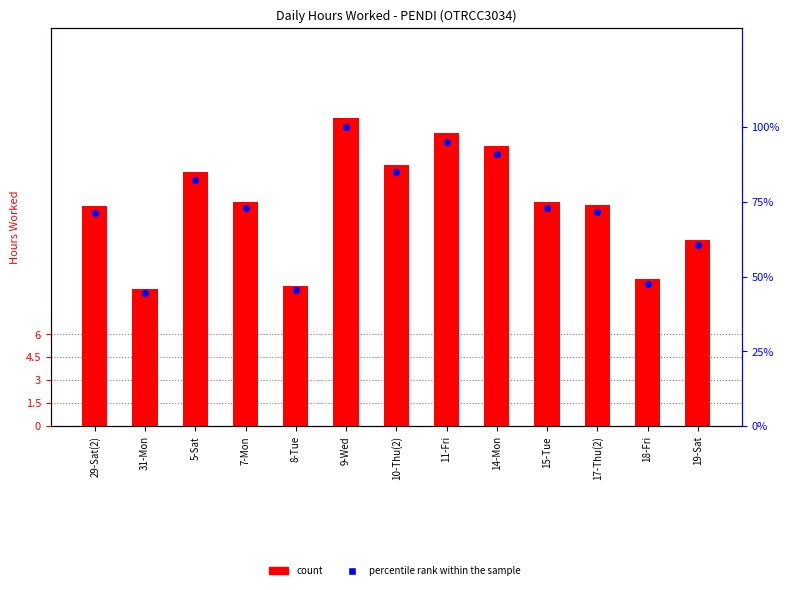

Which series has the largest total across all categories?

percentile rank within the sample